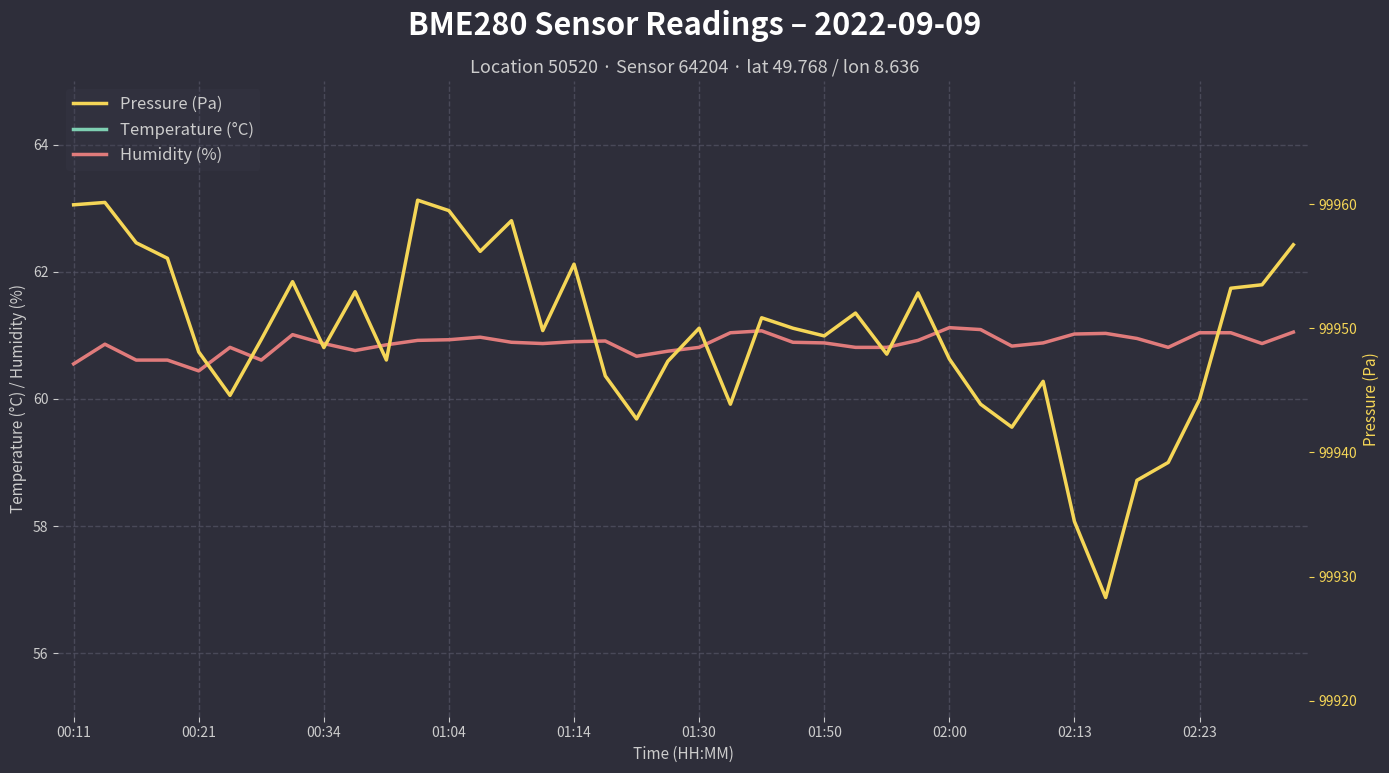

What is the difference between the maximum and minimum values in the Humidity (%) series?

0.7